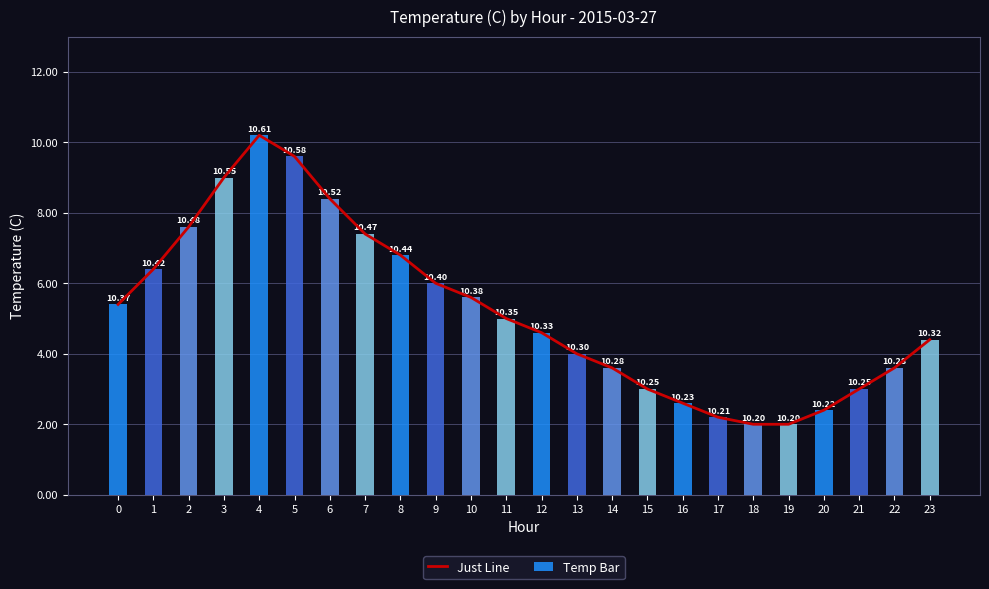

The value of Just Line at 17 is 14.6. True or false?

False